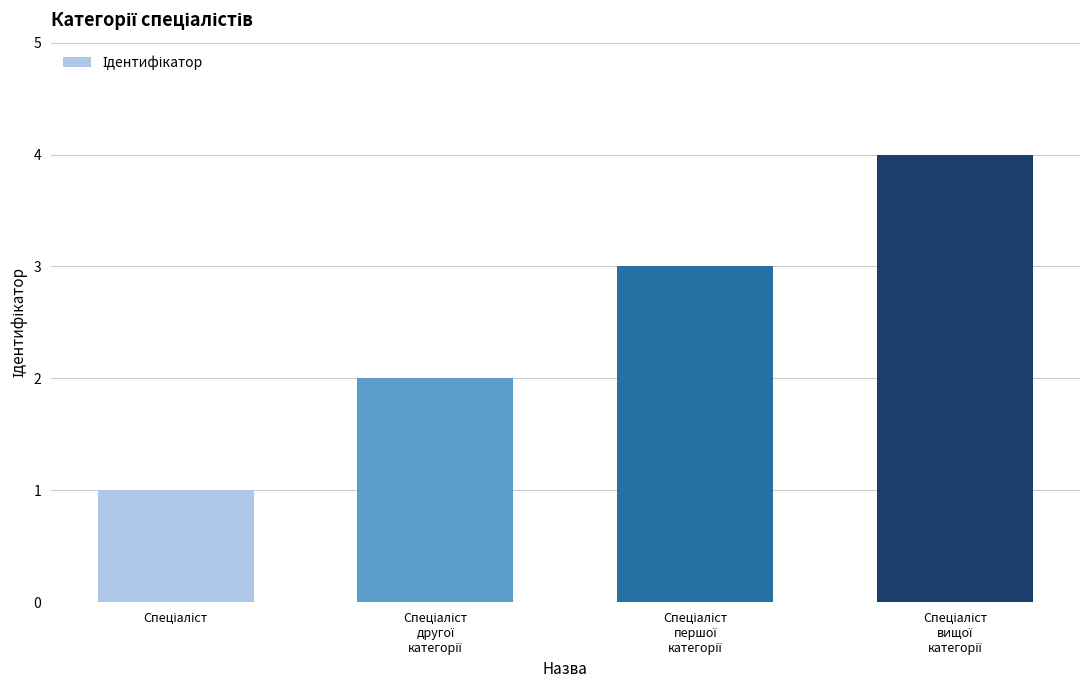

How many categories are shown in the chart?

4